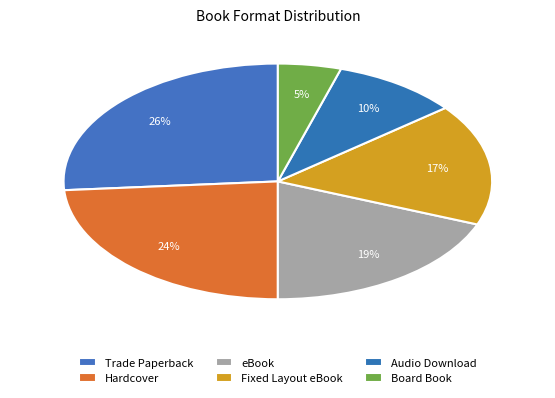

Does Trade Paperback account for over 50% of the chart?

No